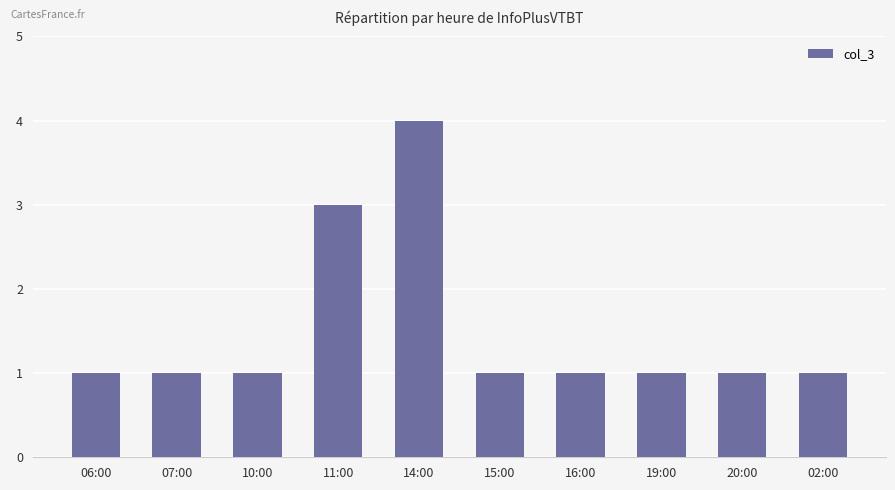

The chart shows a value of 2 at 07:00. True or false?

False